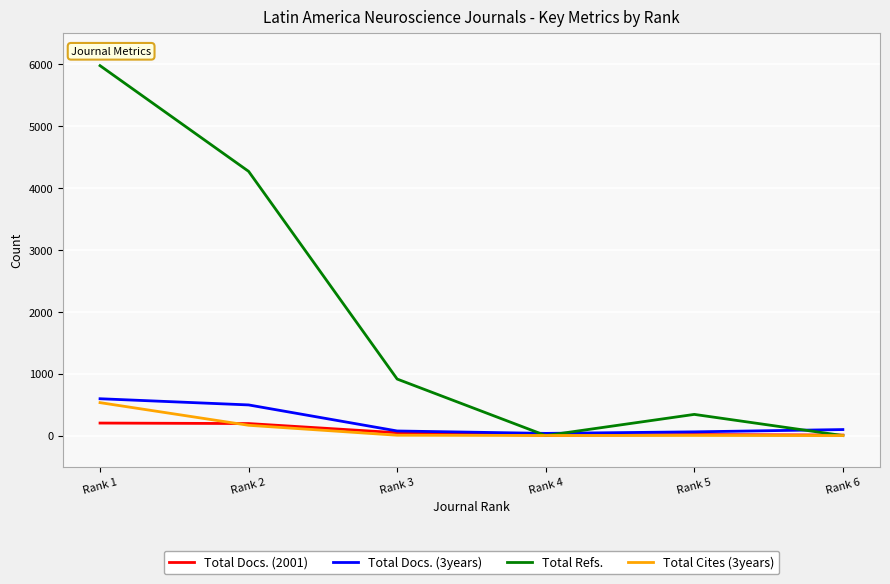

Read the Total Refs. value at Rank 3, to the nearest 100.

900